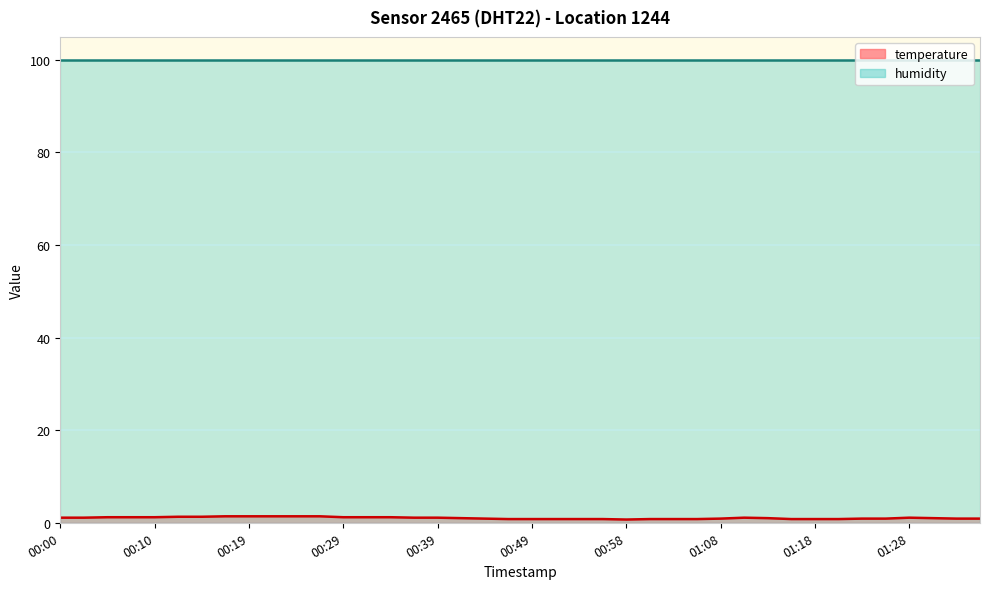

What is the difference between the second highest and minimum values?

0.7